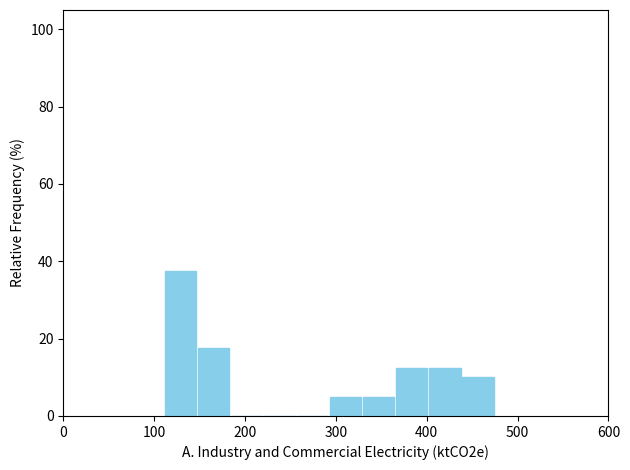

Around what value on the x-axis is the tallest bar? Give the approximate position of its centre, as read against the axis.

130